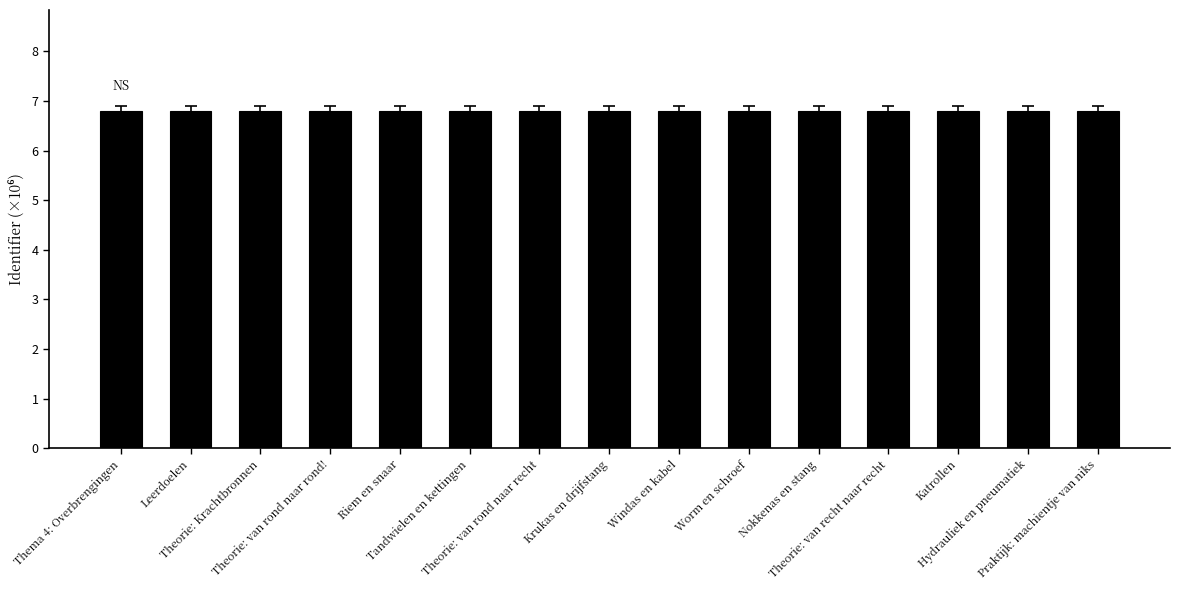

What is the greatest value displayed?

6.8